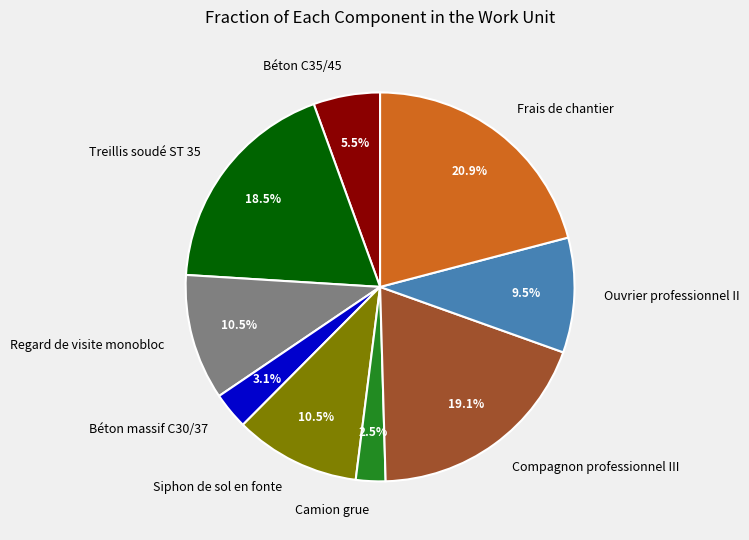

Which category has the biggest portion of the pie?

Frais de chantier